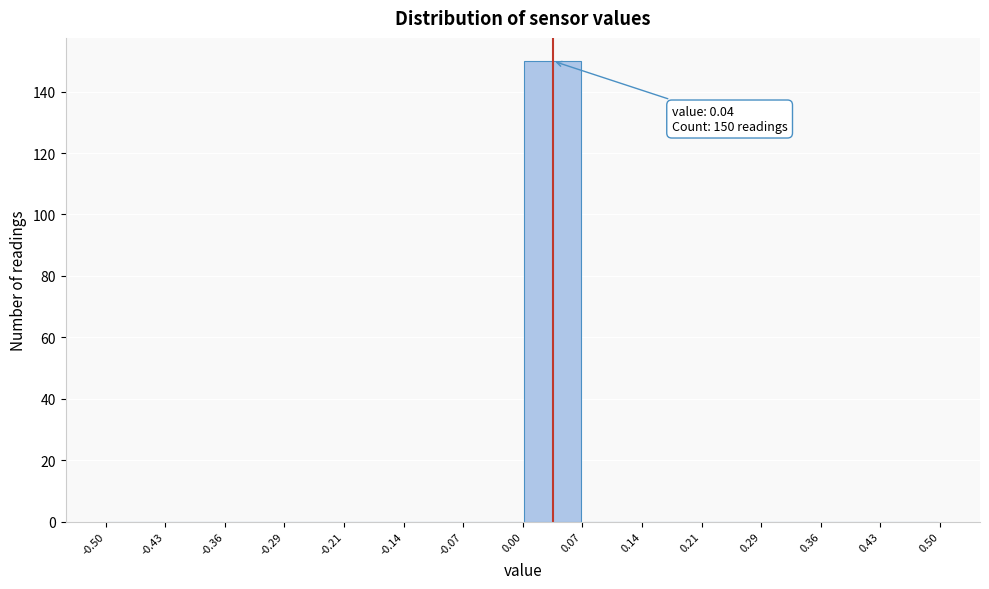

Which range on the x-axis has the tallest bar?

0.00 to 0.07